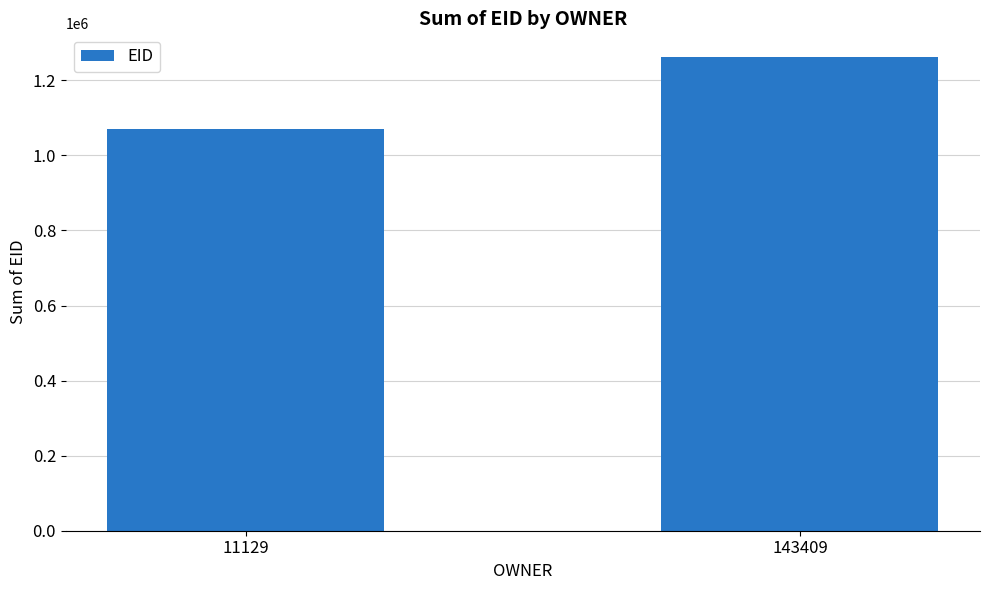

What is the ratio of the value at 143409 to the value at 11129?

1.2